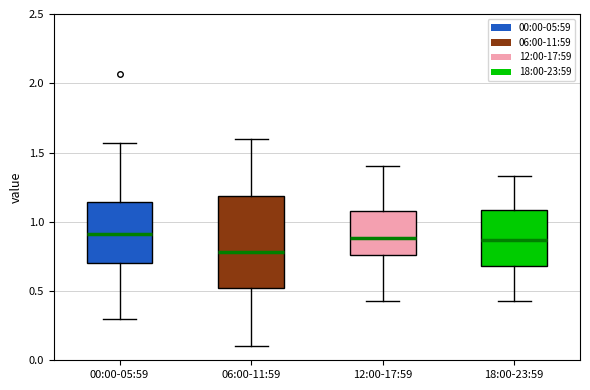

Which box is the tallest, from its lower edge to its upper edge?

06:00-11:59